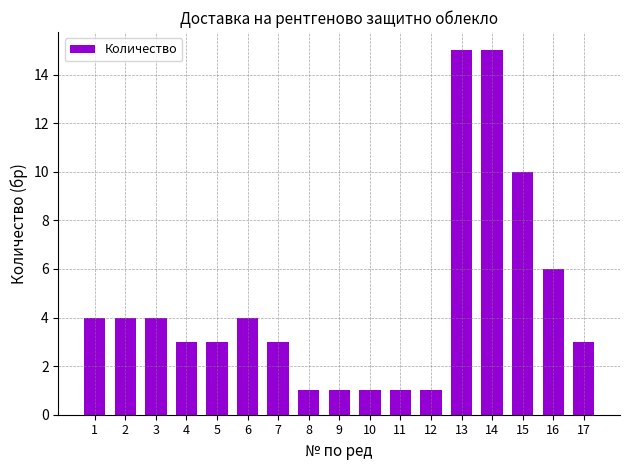

What is the greatest value displayed?

15